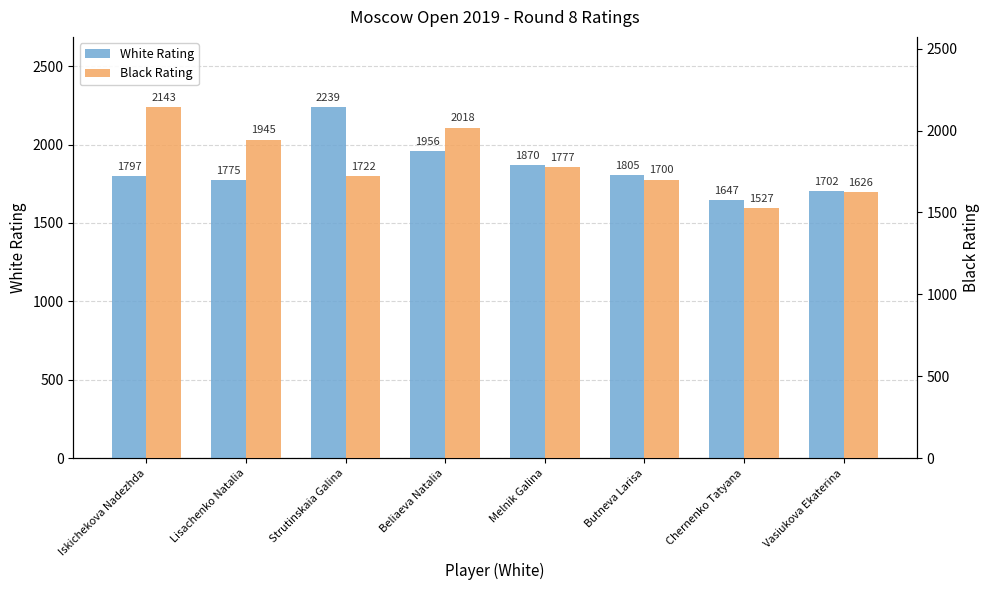

What position from the right is Melnik Galina?

4